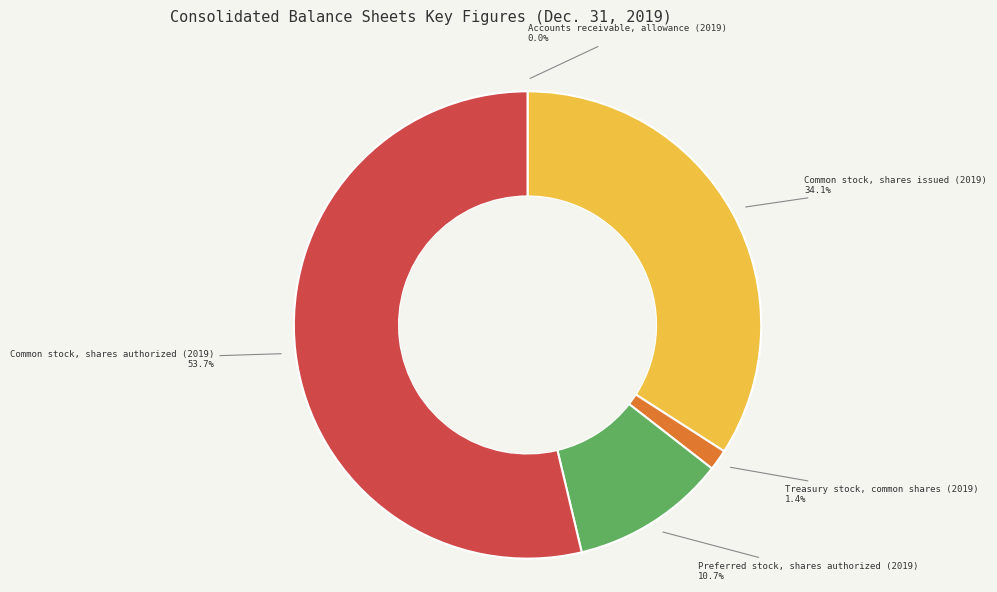

Combined, do Common stock, shares authorized (2019) and Common stock, shares issued (2019) account for over 50%?

Yes